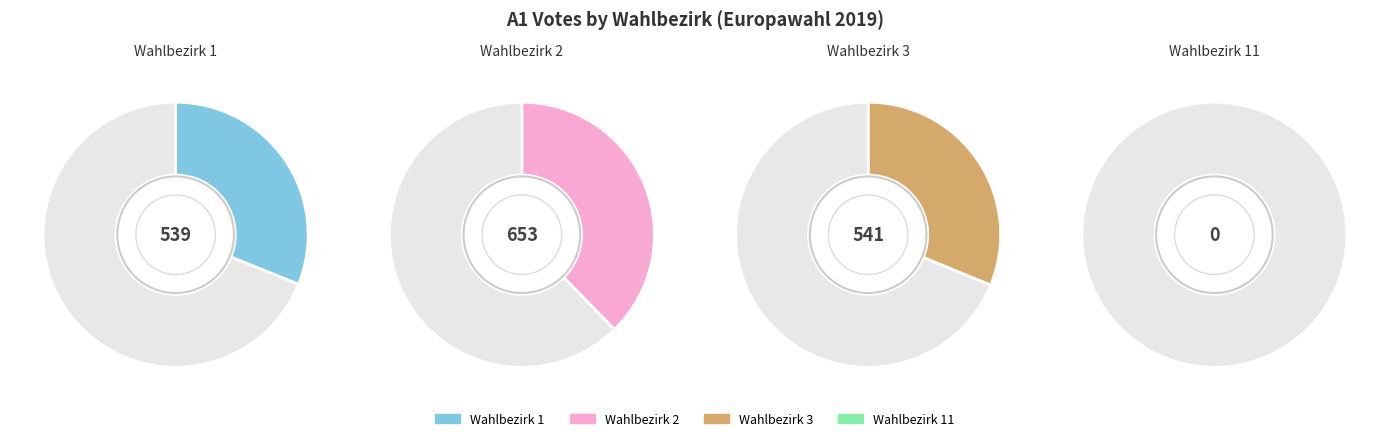

Does any single category account for the majority?

No